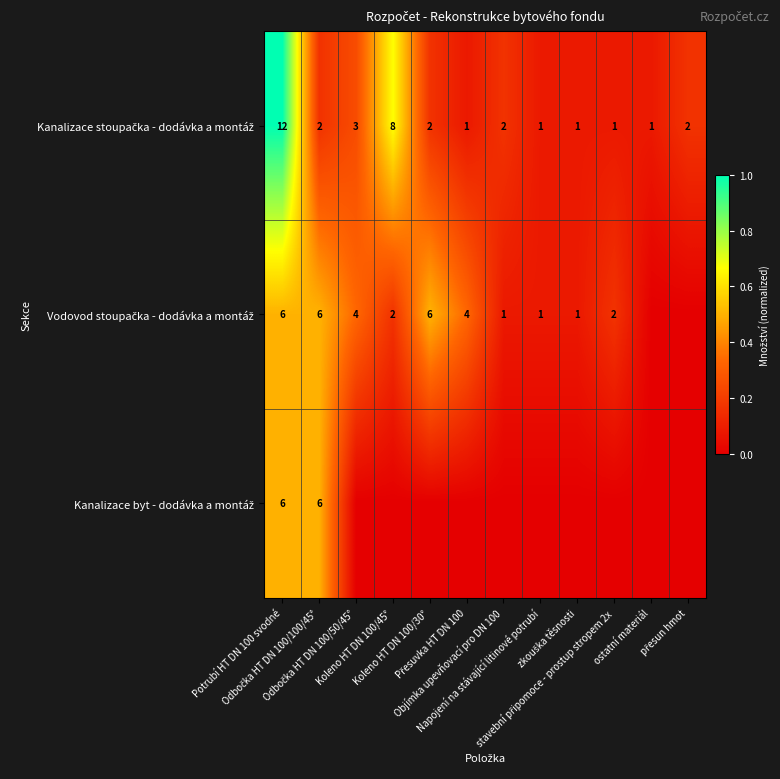

Which category has the lowest value in the Vodovod stoupačka - dodávka a montáž series?

ostatní materiál